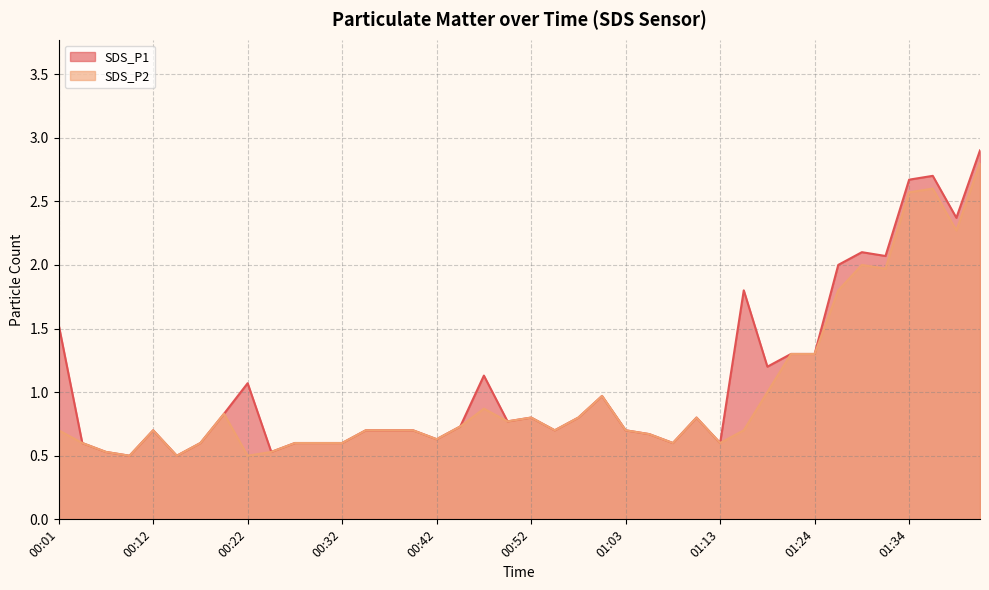

Which series changed the most between 00:19 and 01:29?

SDS_P1